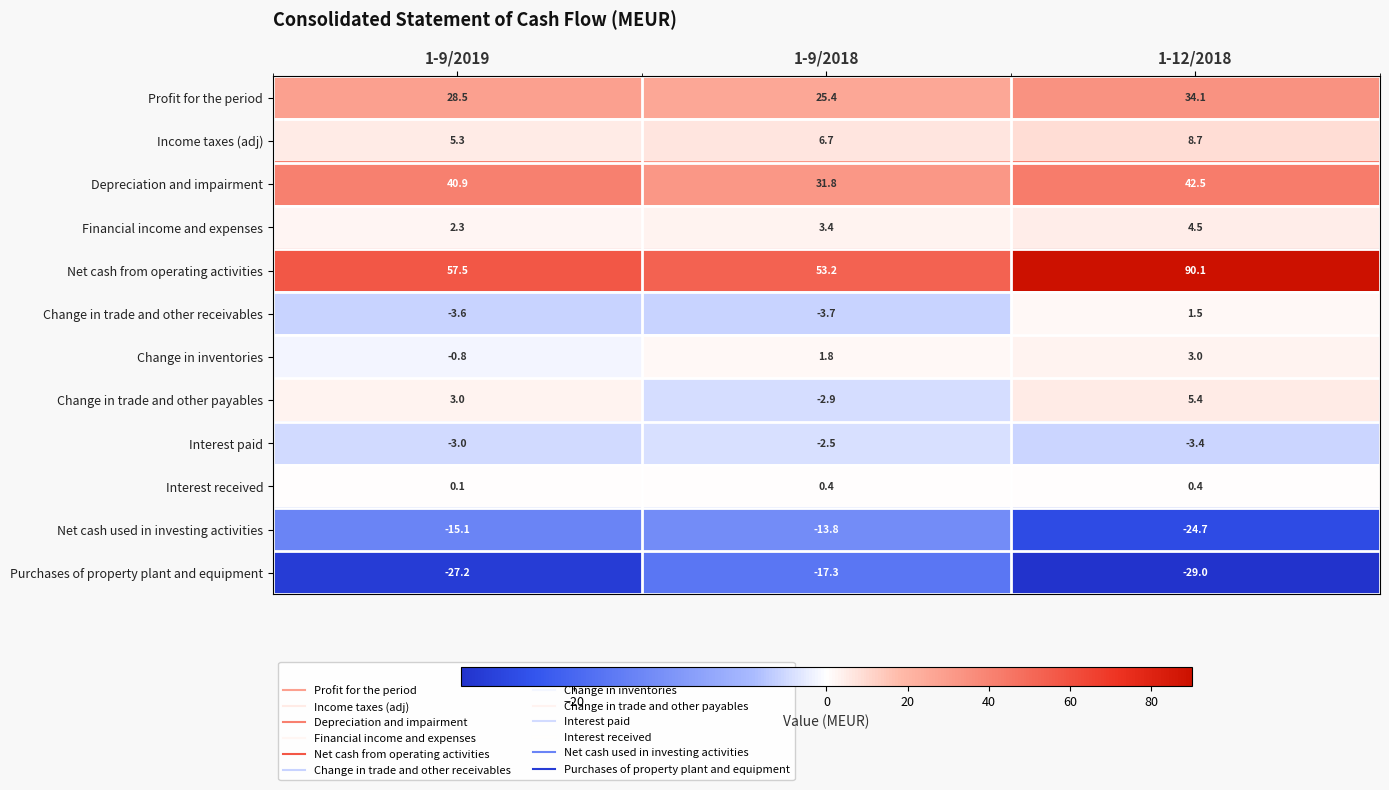

What is the difference between the Change in trade and other receivables values at 1-9/2019 and 1-12/2018?

5.1